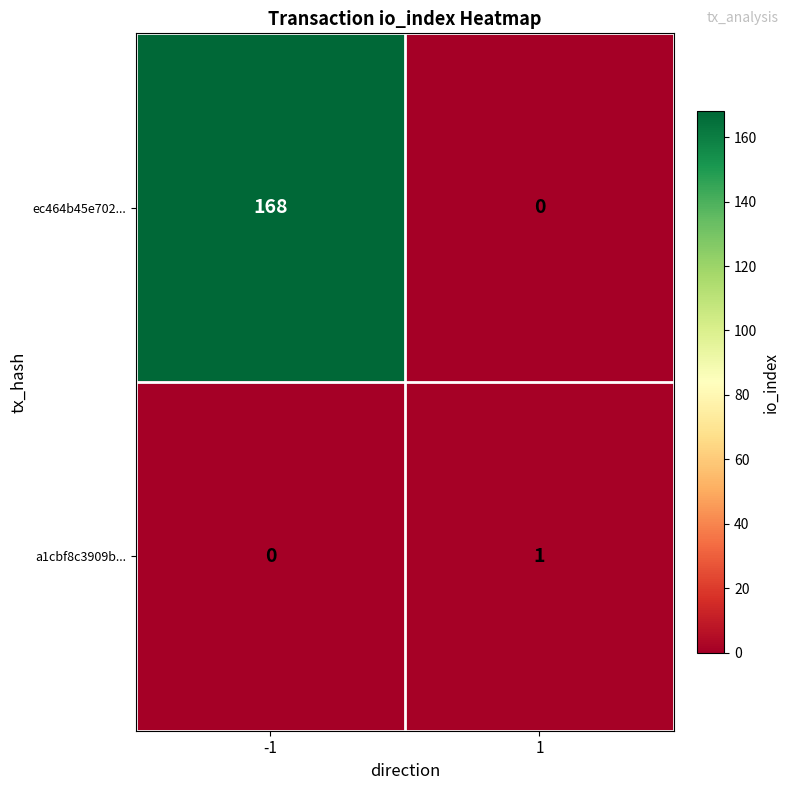

At which category is the sum across all series the highest?

-1